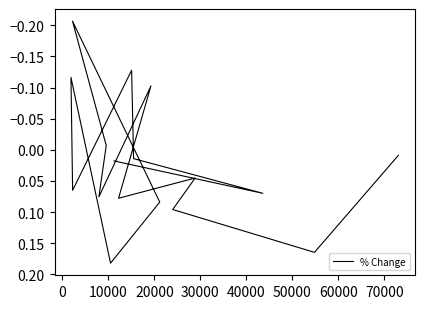

Between 70000 and 60000, which is larger?

60000